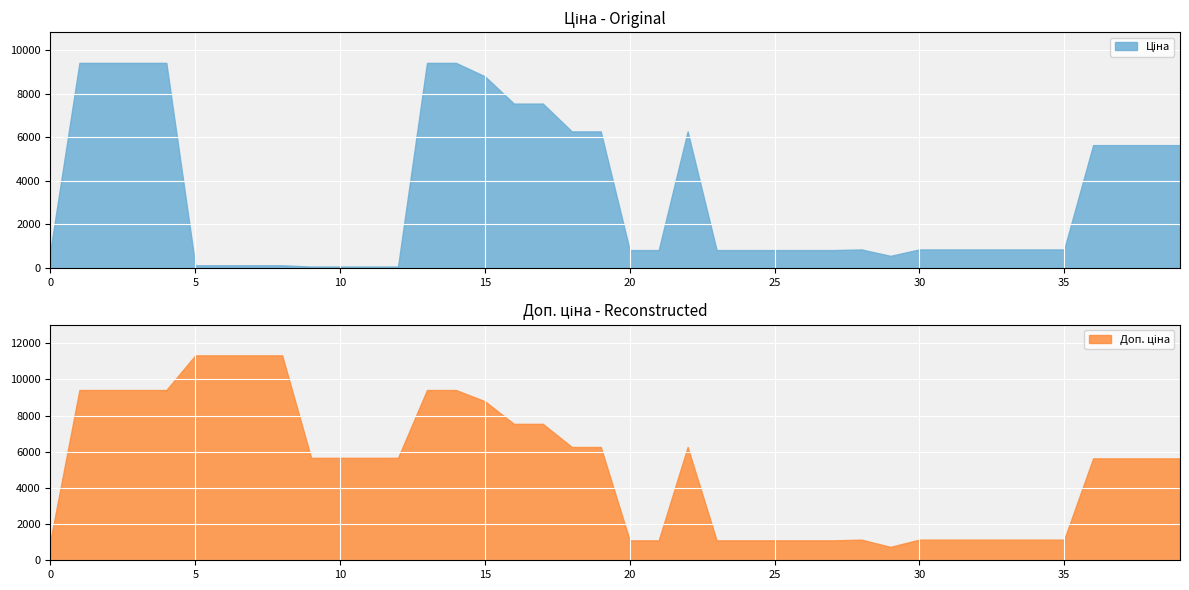

Count the number of categories in the chart.

40